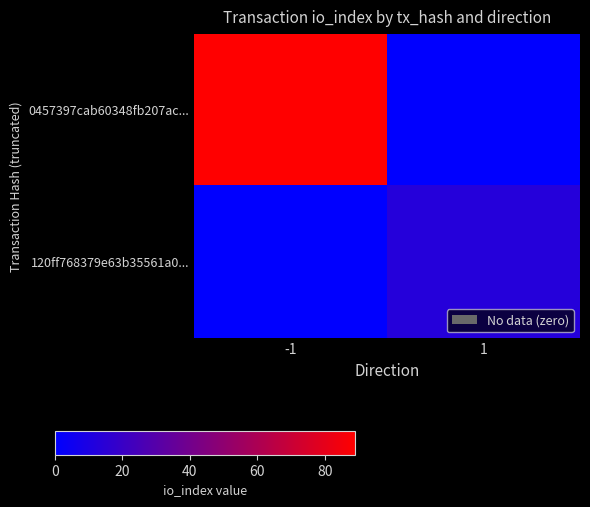

Which series has the largest range (max minus min)?

0457397cab60348fb207ac...